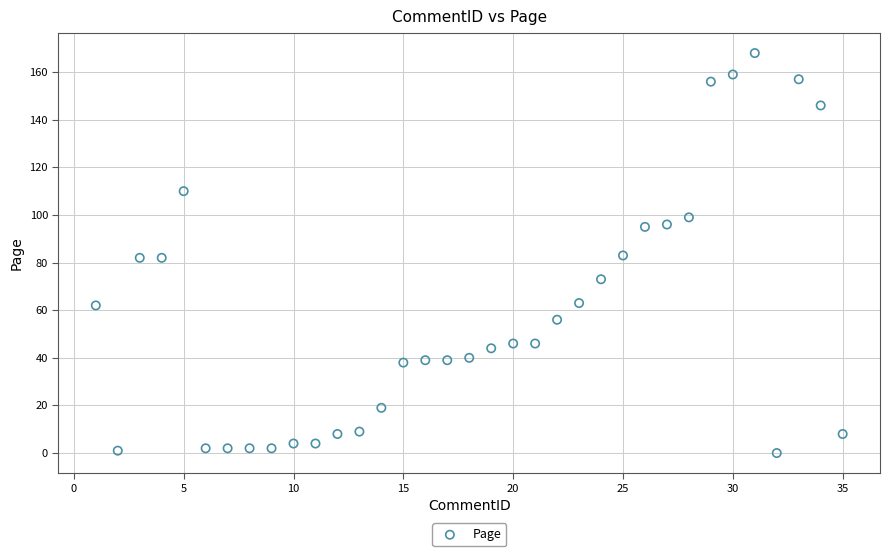

What is the range of X values (max minus min)?

34